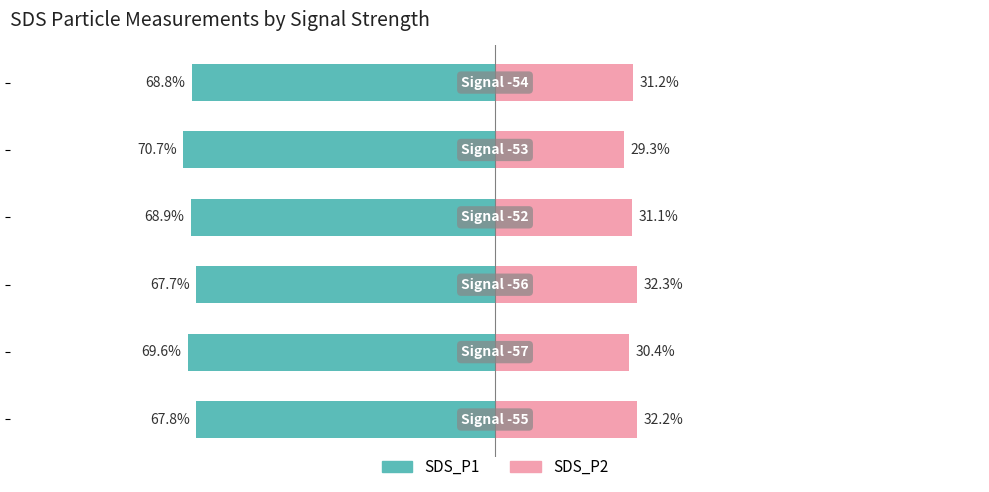

Reading right to left, what are all the values shown in this chart?

SDS_P1: 0=-68.8	−25=-70.7	−50=-68.9	−75=-67.7	−100=-69.6	−125=-67.8
SDS_P2: 0=31.2	−25=29.3	−50=31.1	−75=32.3	−100=30.4	−125=32.2